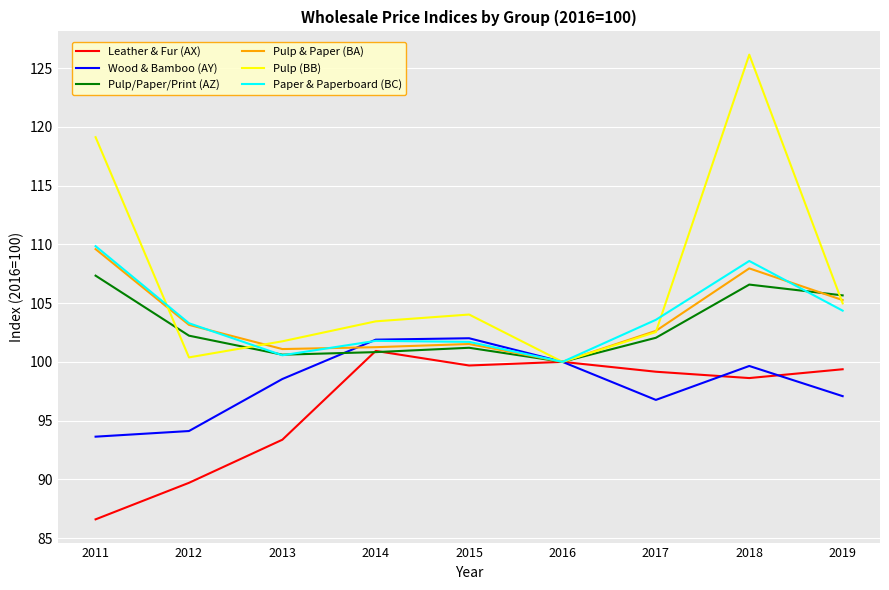

Between which two adjacent categories do Pulp (BB) and Paper & Paperboard (BC) first intersect?

2011 and 2012